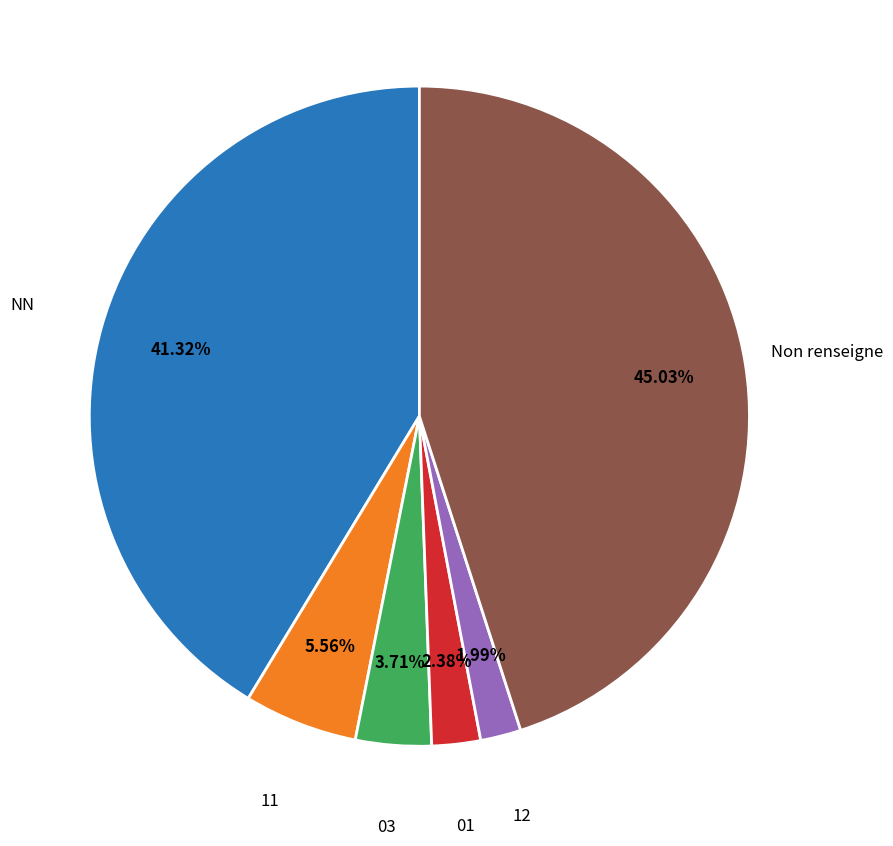

Combined, do 03 and Non renseigne account for over 50%?

No